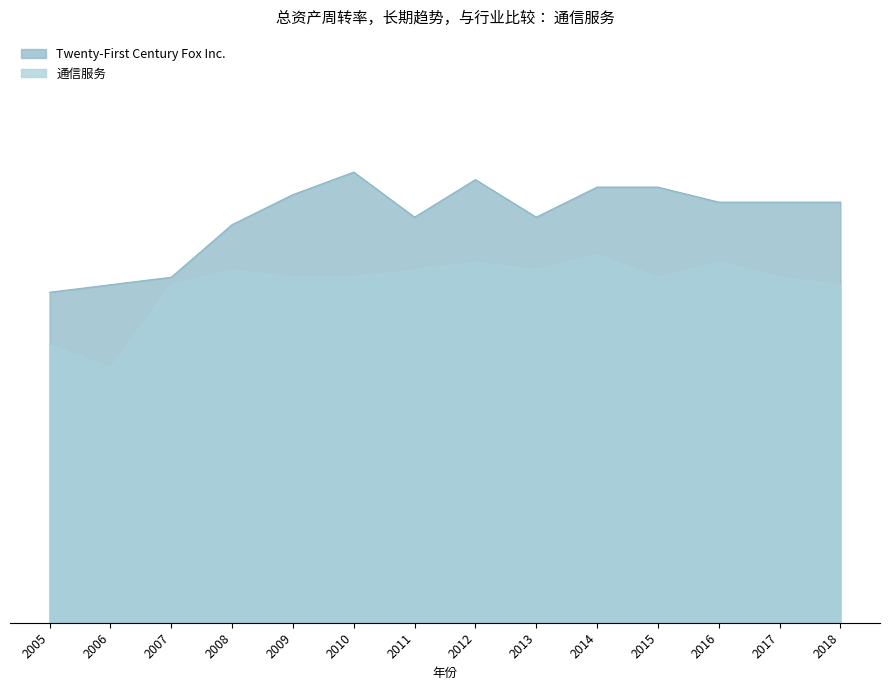

Does the chart display data point markers on the line(s)?

No